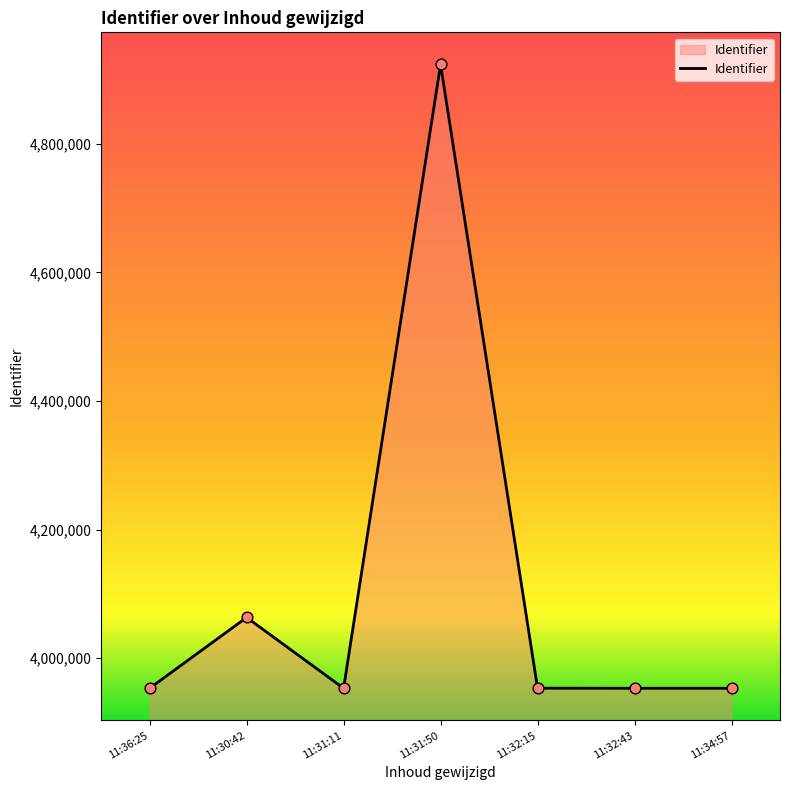

Approximately how many times larger is the value at 11:32:15 compared to 11:36:25?

1.0